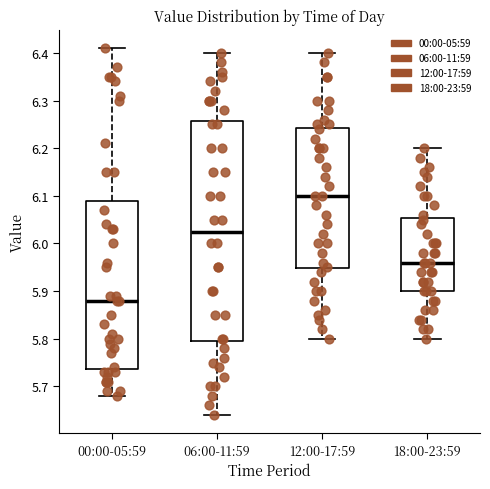

Reading left to right, read every box against the y-axis: the position of its median line, the range the box covers, and the ends of its whiskers. The values are not printed on the chart, so give them approximately, as read against the axis.

00:00-05:59: median 5.88, box 5.74 to 6.09, whiskers 5.68 to 6.41
06:00-11:59: median 6.03, box 5.80 to 6.26, whiskers 5.64 to 6.40
12:00-17:59: median 6.10, box 5.95 to 6.24, whiskers 5.80 to 6.40
18:00-23:59: median 5.96, box 5.90 to 6.05, whiskers 5.80 to 6.20